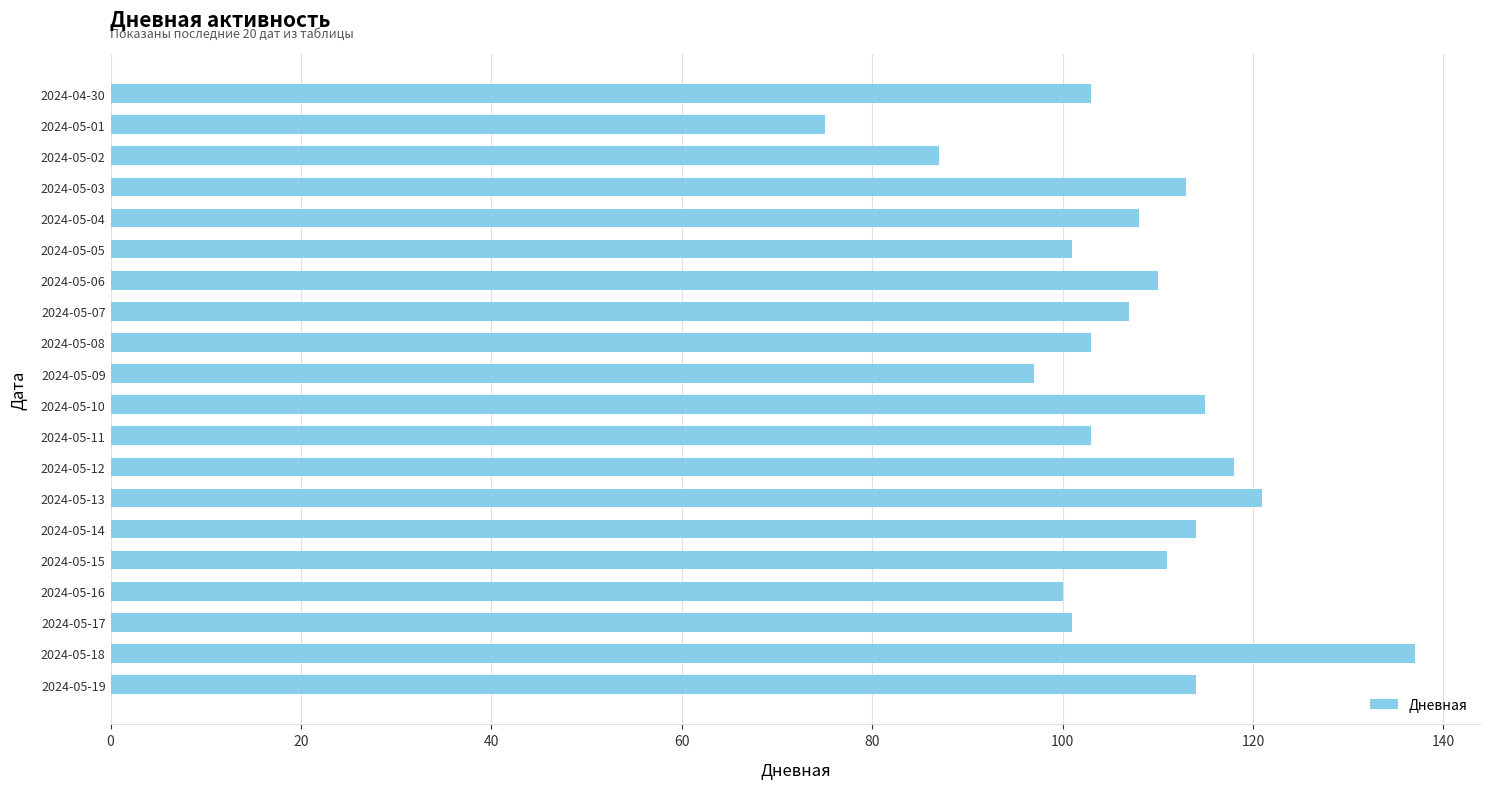

How many data points does each series have?

20